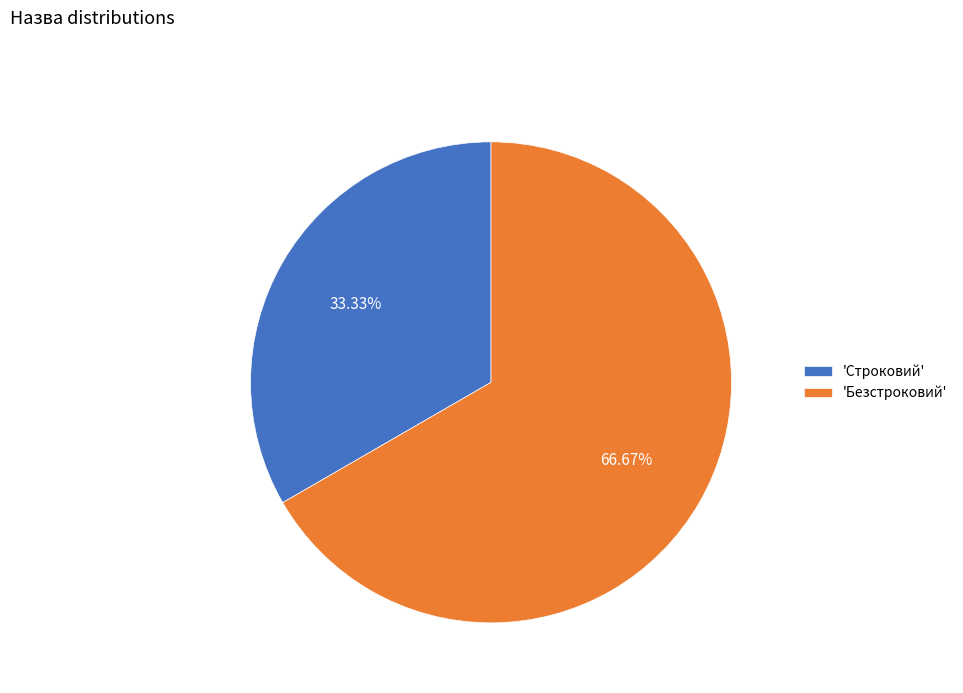

Rank the categories by value from highest to lowest.

'Безстроковий', 'Строковий'